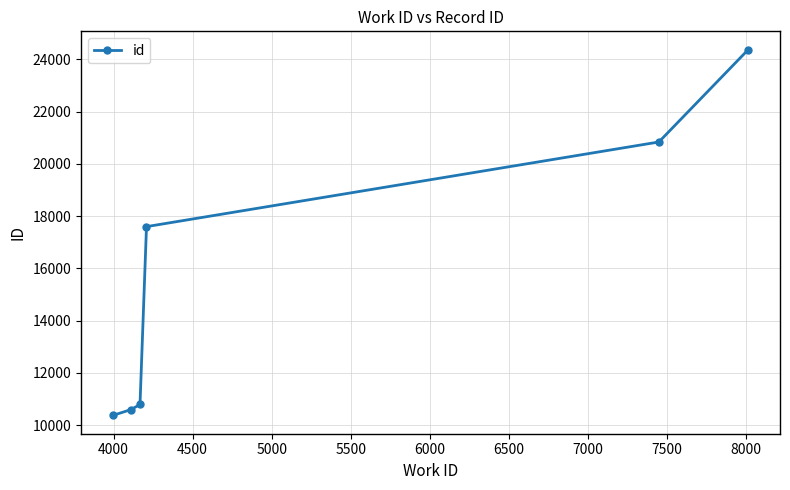

How many lines are shown in the chart?

1